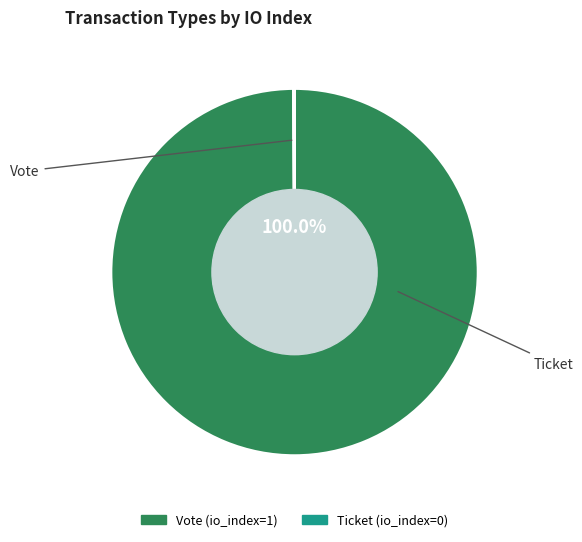

True or false: Ticket accounts for 0% of the total.

True